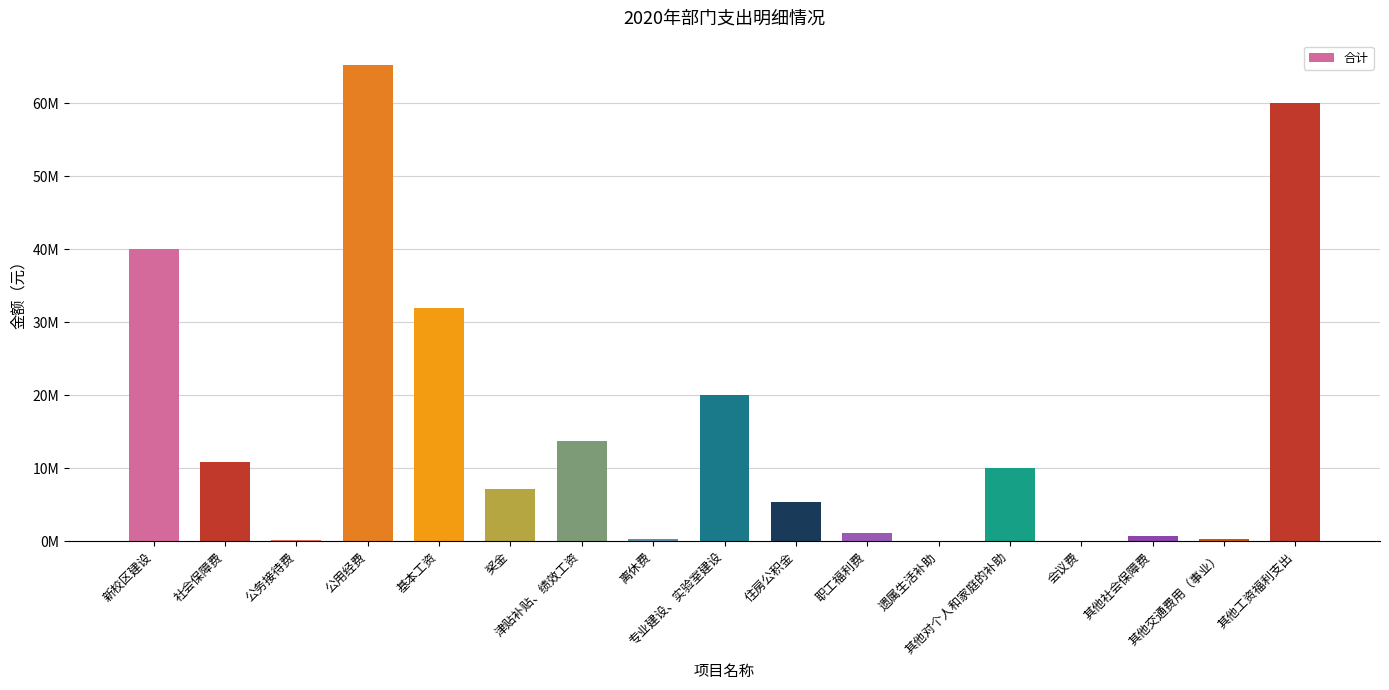

Read the value at 津贴补贴、绩效工资.

13676040